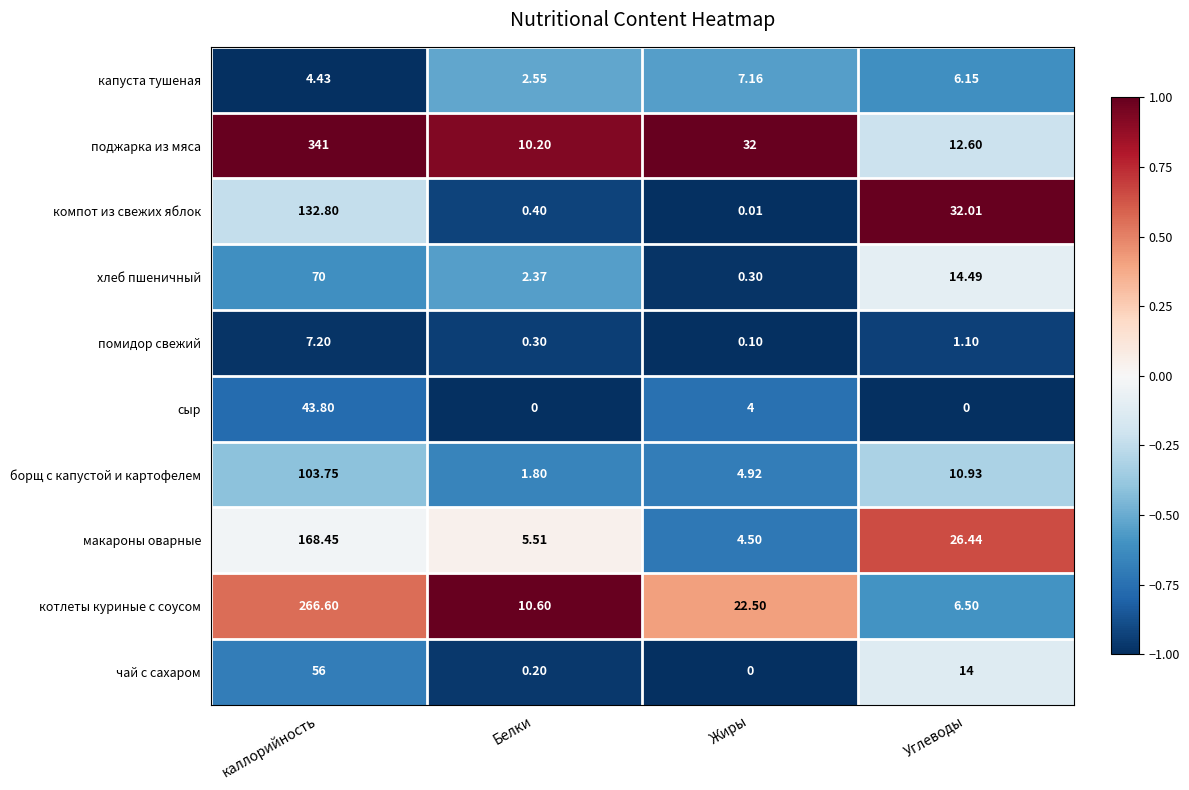

Which category has the lowest value in the поджарка из мяса series?

Белки